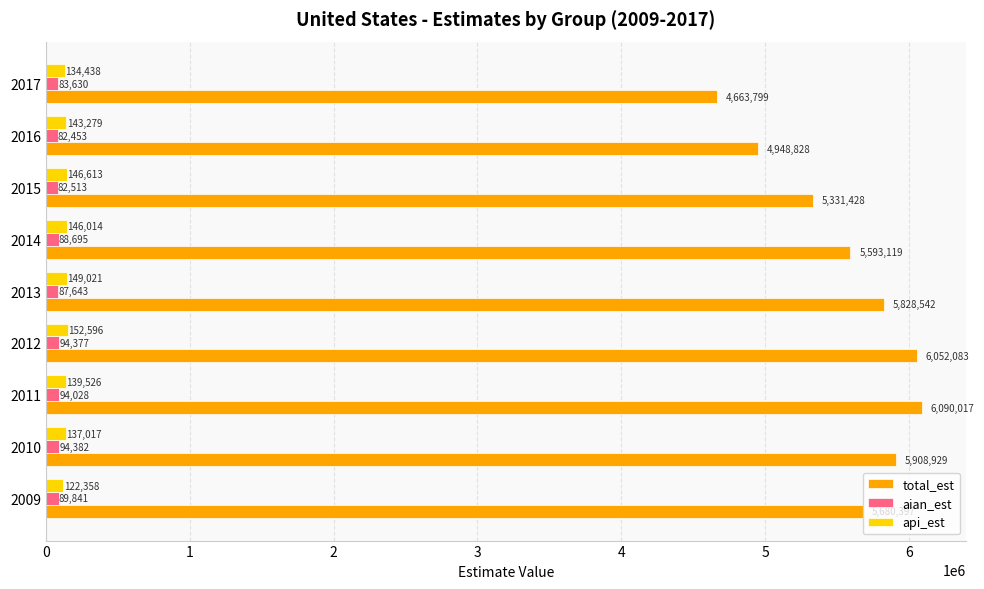

Between 2009 and 2015, which series saw the biggest shift?

total_est